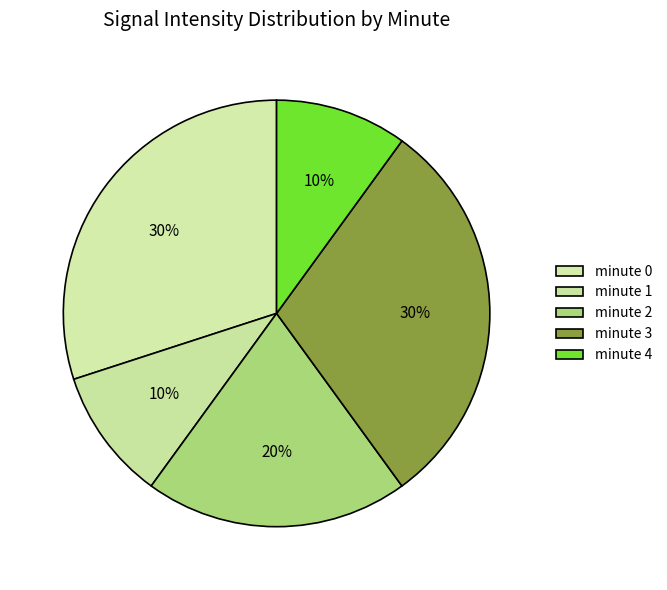

Rank the categories by value from lowest to highest.

minute 1, minute 4, minute 2, minute 0, minute 3